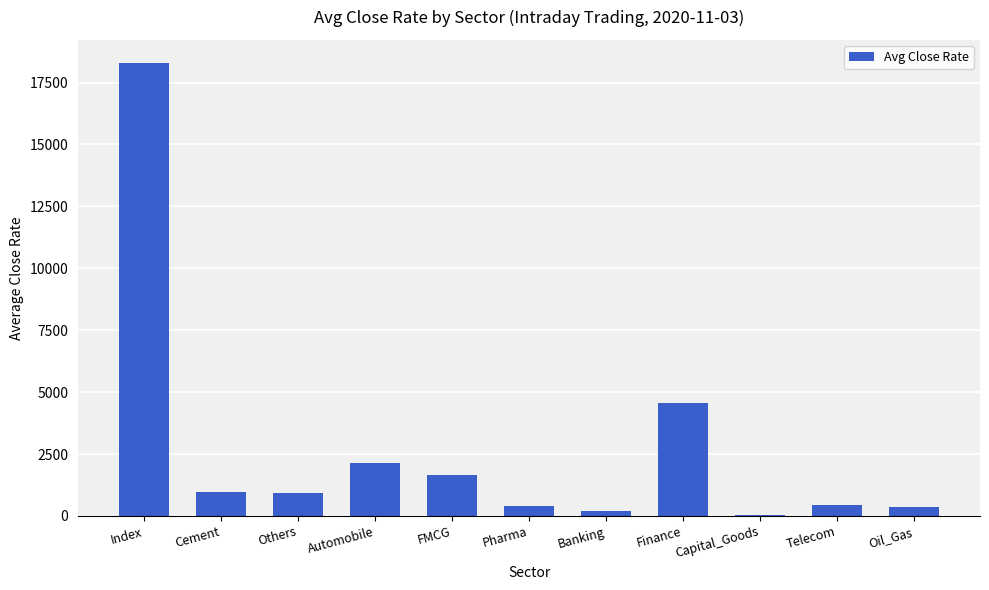

What is the label of the 2nd bar from the left?

Cement